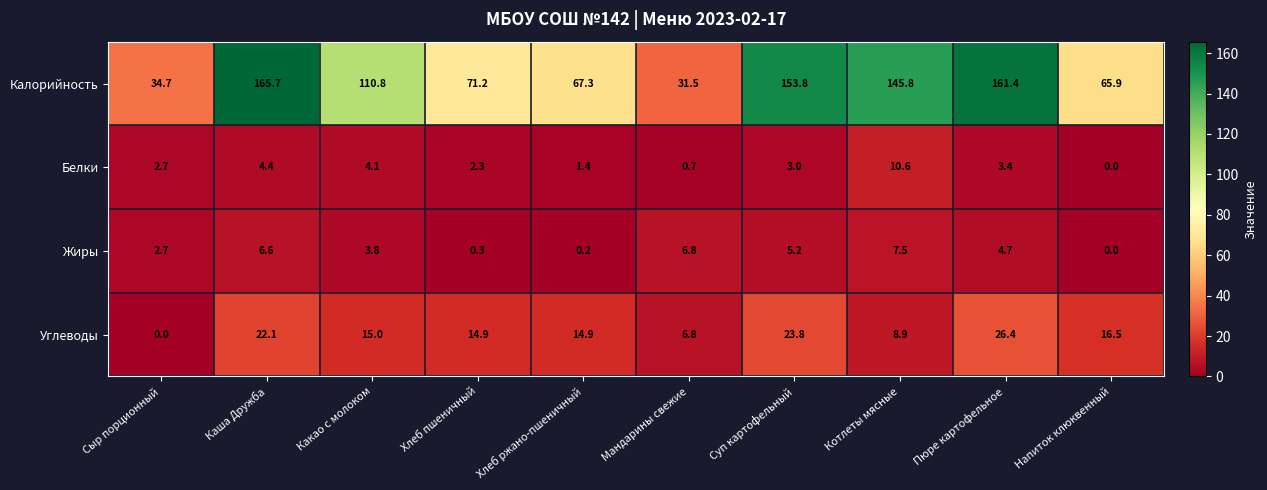

How many categories are shown in the chart?

10